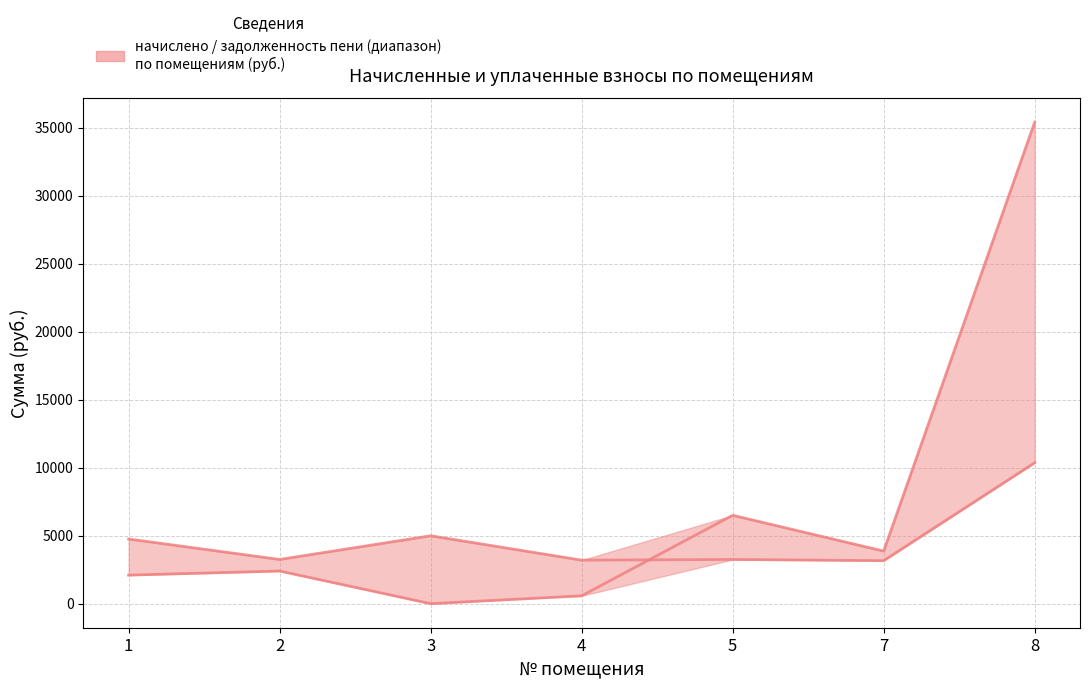

True or false: задолженность пени (col_7) and начислено (col_4) cross at least once.

True